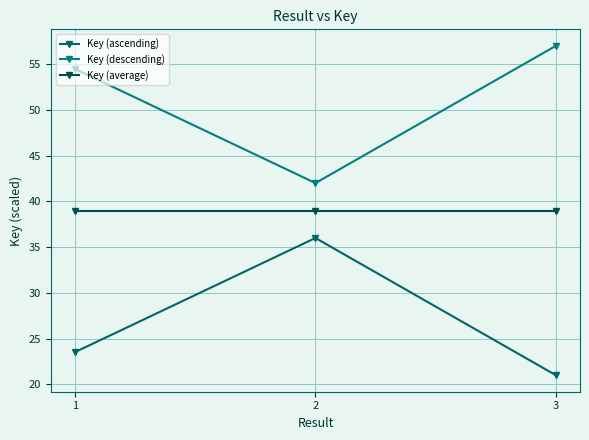

How many data points in Key (descending) are less than 54?

1